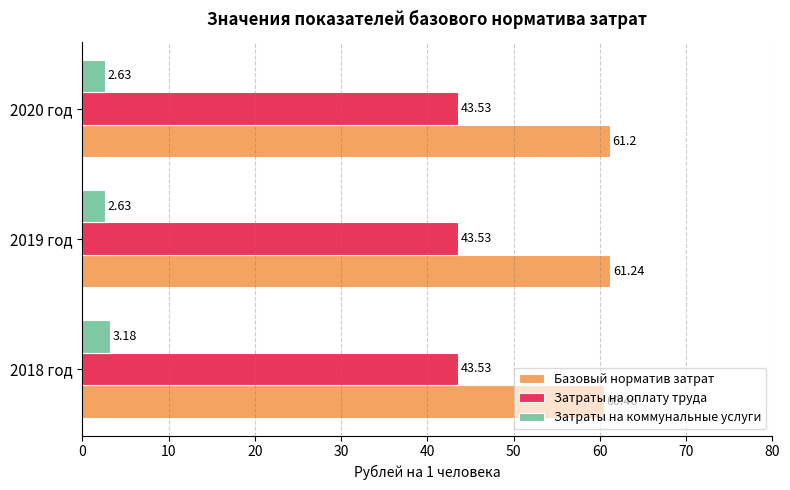

What is the total value across all series at 2020 год?

107.4